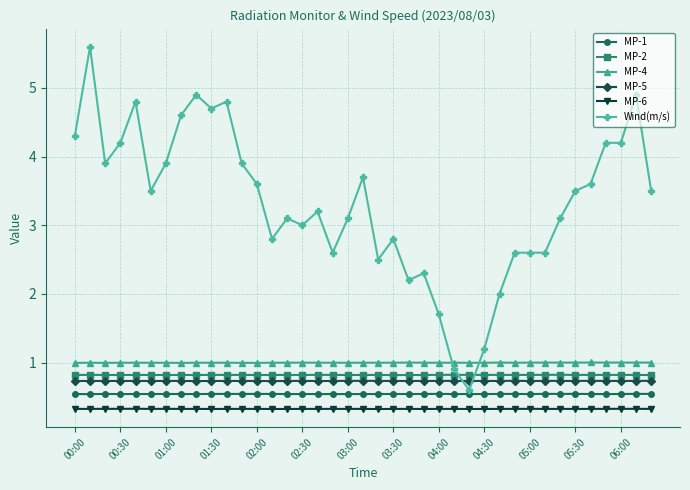

What is the greatest value displayed?

5.6